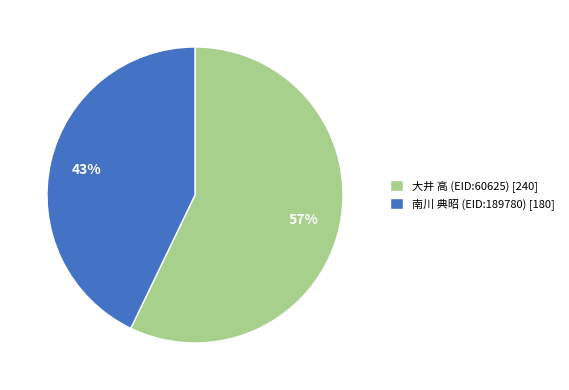

Is it true that 大井 高 (EID:60625) is 66% of the pie?

False